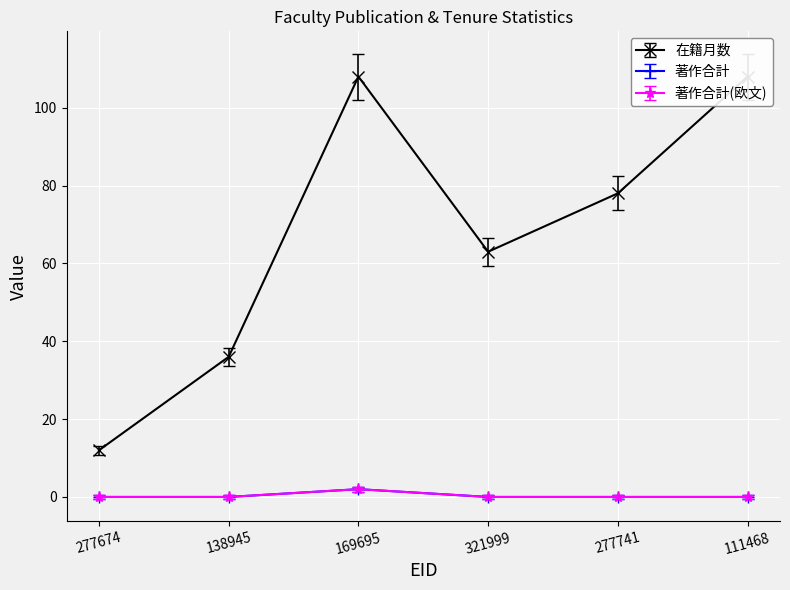

True or false: 著作合計(欧文) and 在籍月数 intersect in this chart.

False